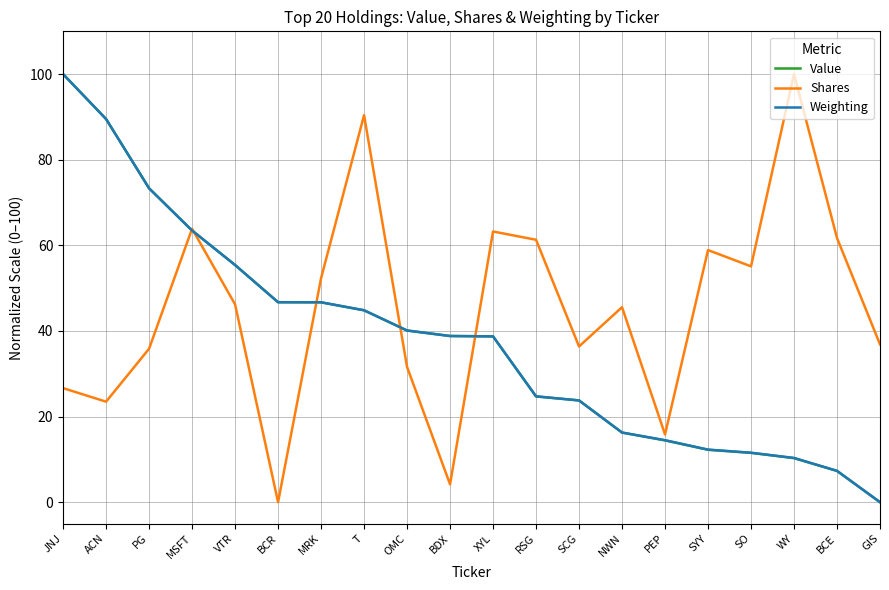

Between PG and NWN, which series saw the biggest shift?

Value